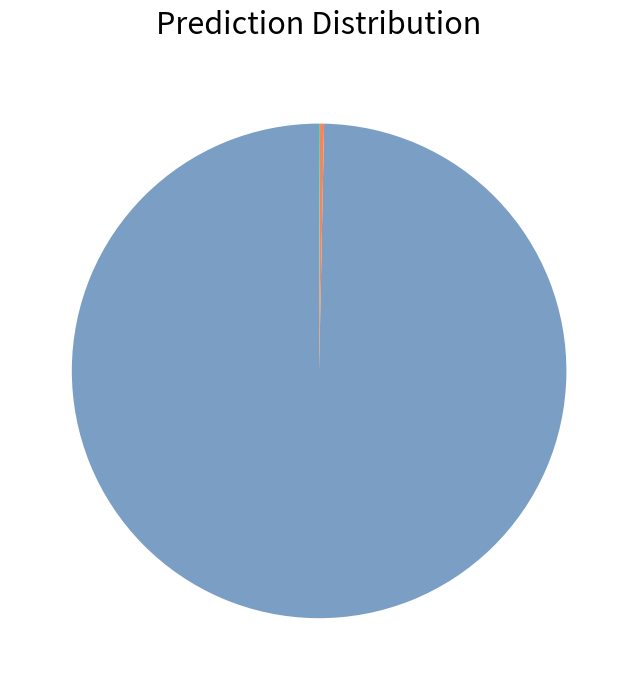

Does any single category account for the majority?

Yes